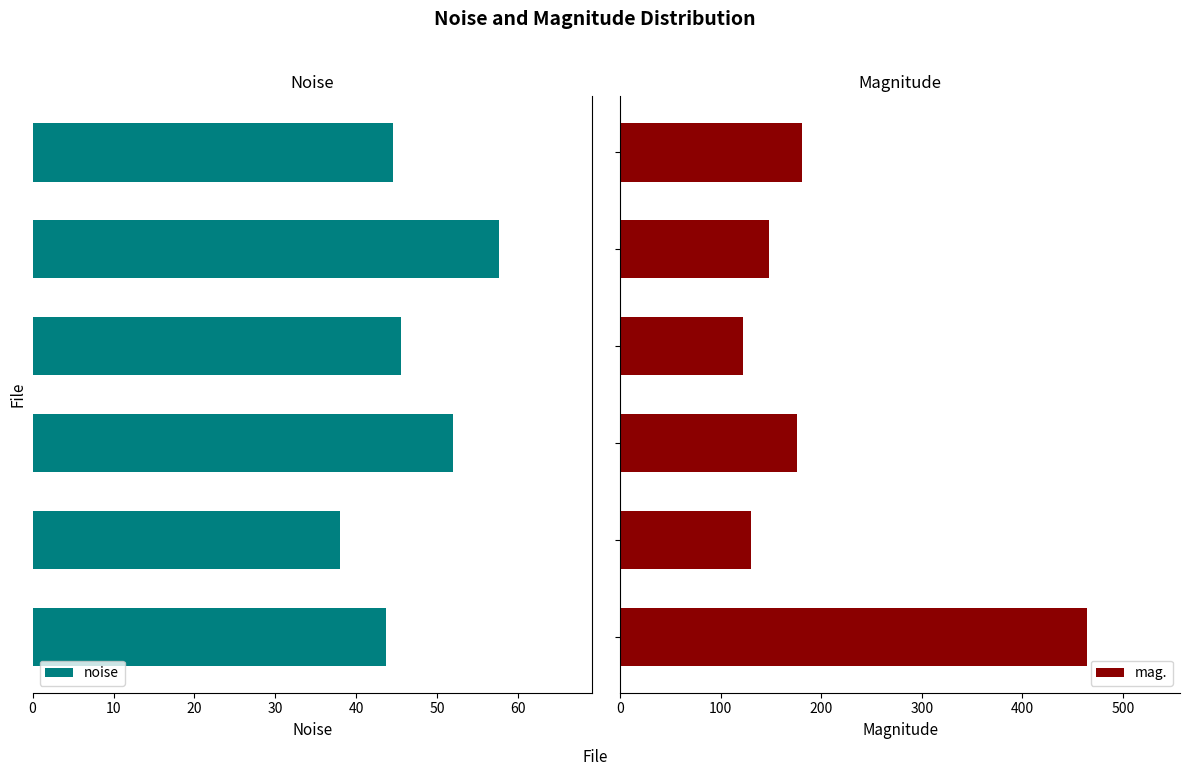

What is the value of the noise bar at the 1st from the left?

43.7